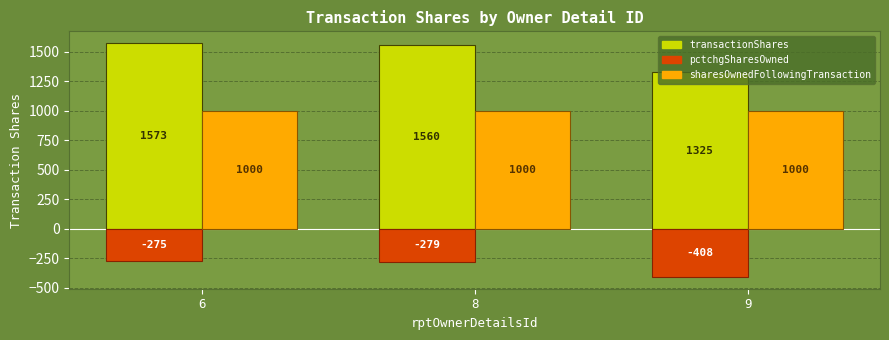

At which label is transactionShares closest to 1449?

8